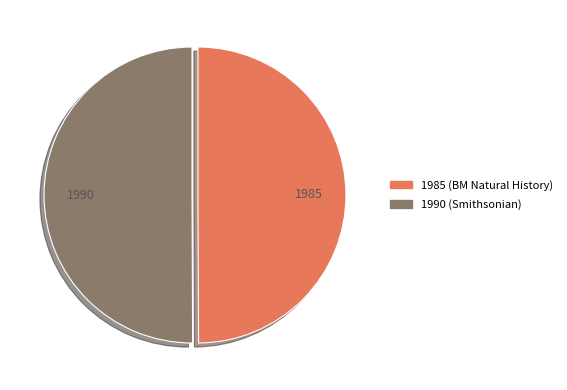

Is the sum of 1990 and 1985 greater than half?

Yes